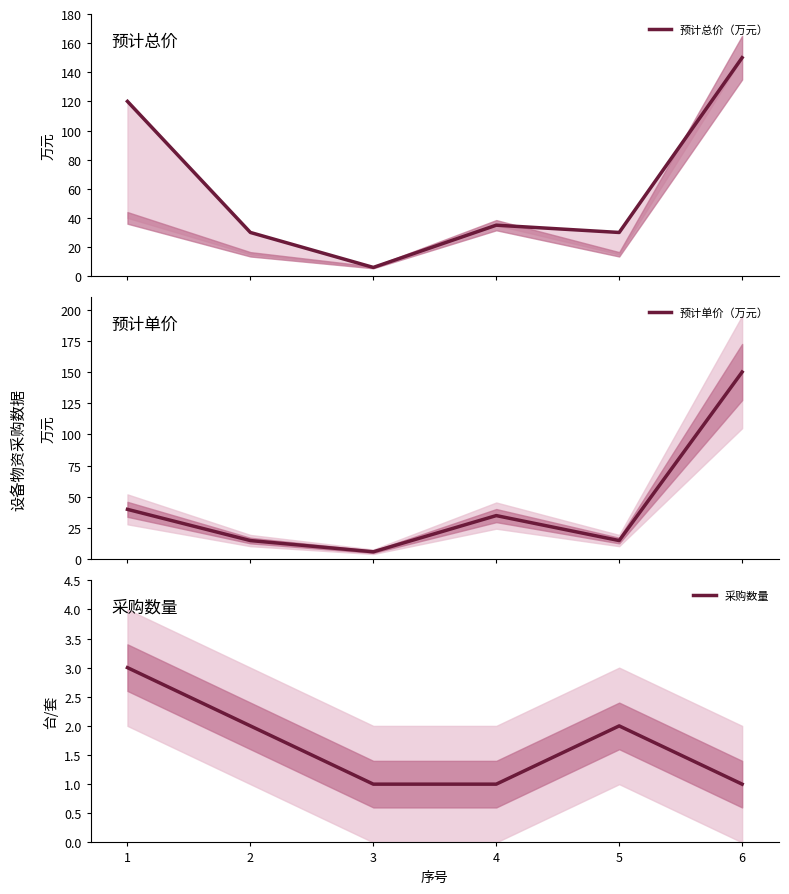

List the labels in order of 预计单价（万元） value, largest first.

6, 1, 4, 2, 5, 3